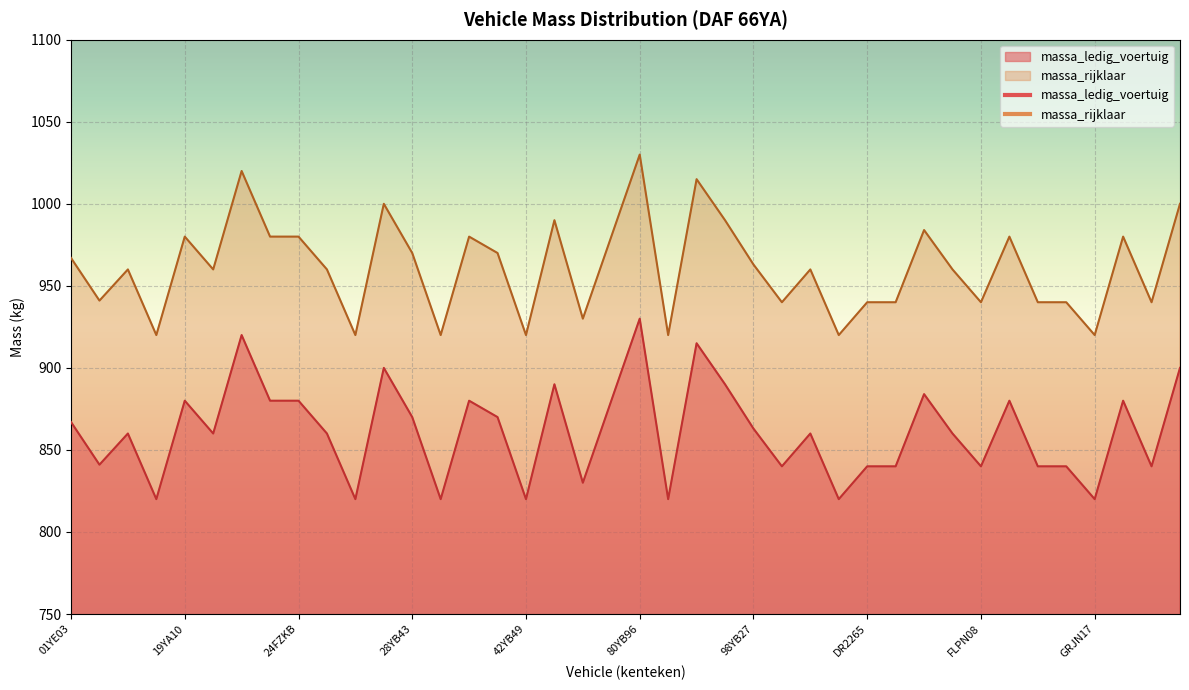

List the labels in order of massa_ledig_voertuig value, smallest first.

06YB75, 27YA43, 32YA72, 42YB49, 80YD09, DM5567, GRJN17, 56YD56, 99YD49, DR2265, FBNL73, FLPN08, GLFD72, GPHT73, GZBZ97, 05YE50, 06YB71, 19YA83, 26YA24, DFRN15, FJSP40, 98YB27, 01YE03, 28YB43, 40YD95, 19YA10, 21YA96, 24FZKB, 40YA16, 68YB46, FLRJ88, GXDB90, FGDN38, 56YD10, 84YA04, 27YB72, GZTL89, 83YB64, 21FRFZ, 80YB96